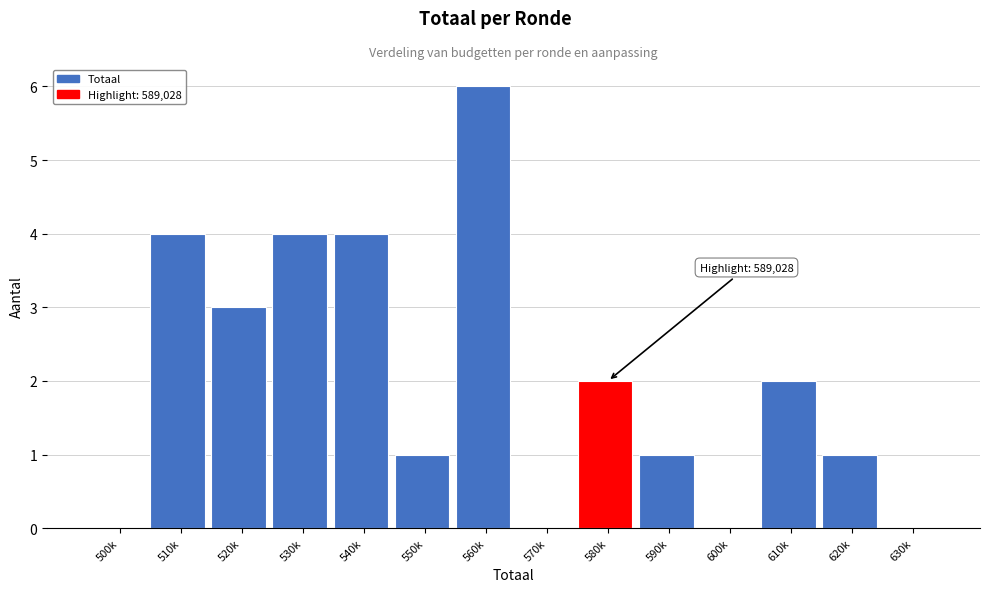

Reading left to right, extract all data points from this chart.

500k=0	510k=4	520k=3	530k=4	540k=4	550k=1	560k=6	570k=0	580k=2	590k=1	600k=0	610k=2	620k=1	630k=0